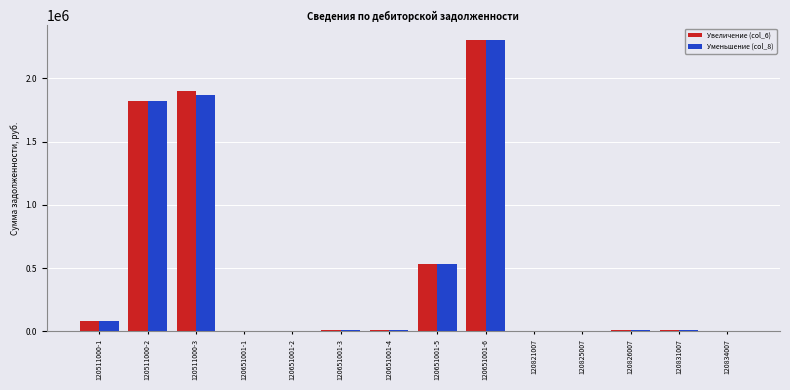

True or false: Уменьшение (col_8) has a value of 2305458.9 at 120651001-6.

True